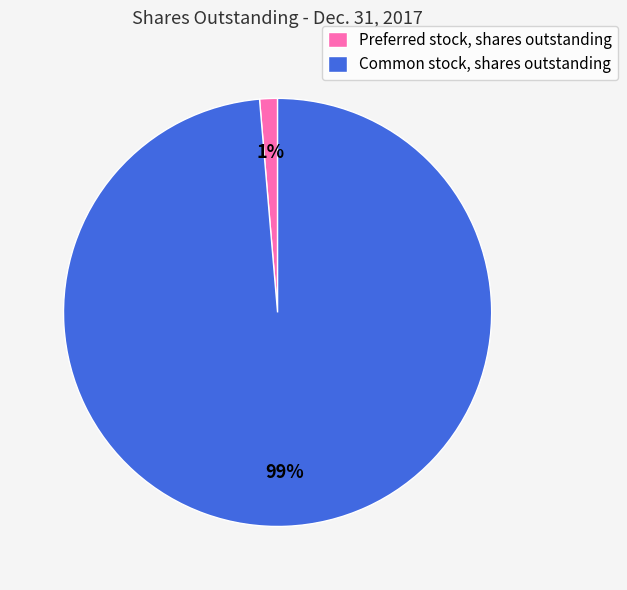

The Preferred stock, shares outstanding slice represents 1% of the pie. True or false?

True